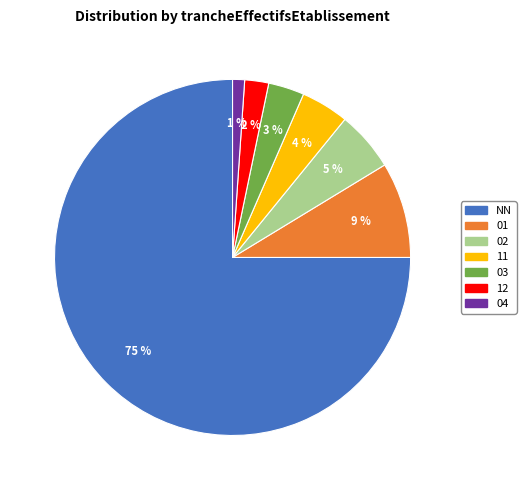

Is it true that 02 is 5% of the pie?

True